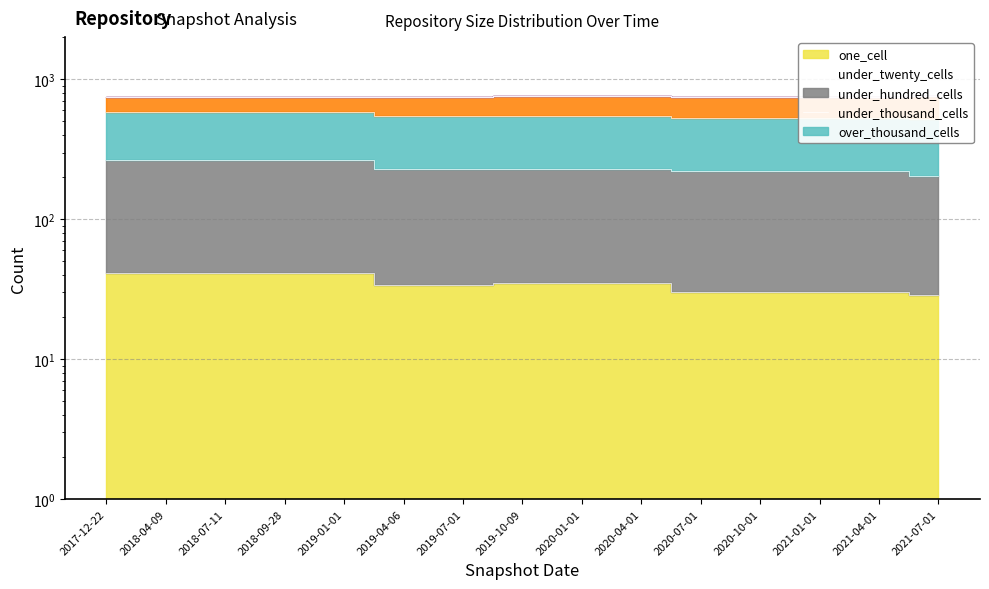

Where is under_thousand_cells nearest to the value 553?

2019-10-09